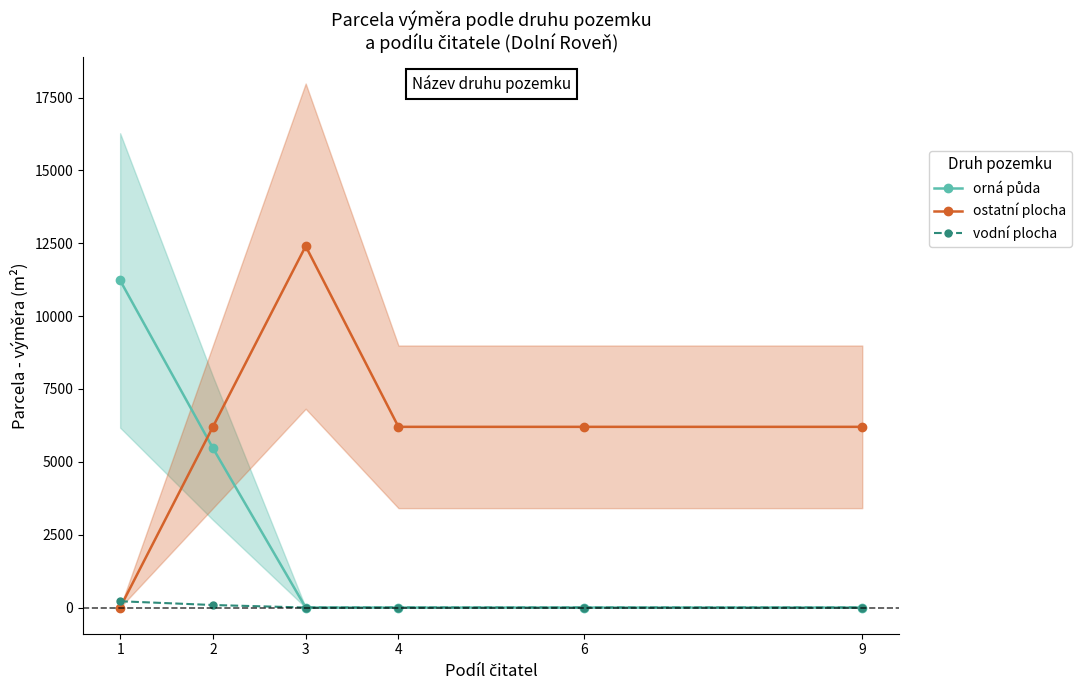

At how many categories does at least one series exceed 5167?

6